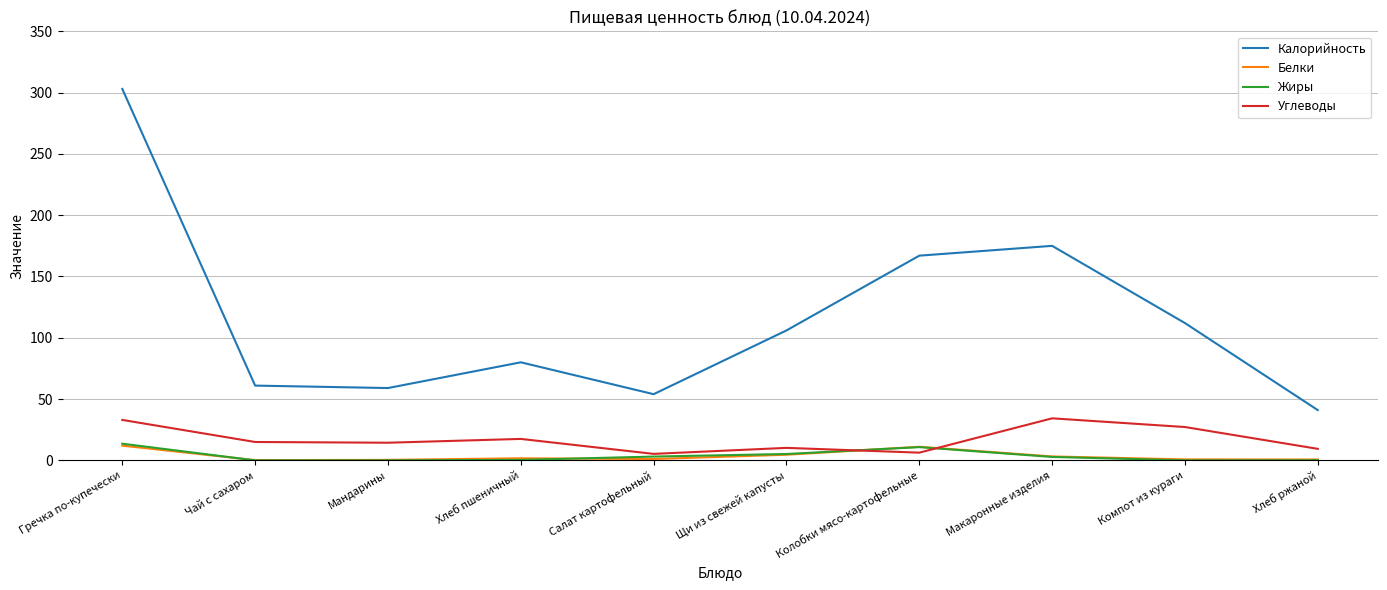

What is the maximum value for Углеводы?

34.3